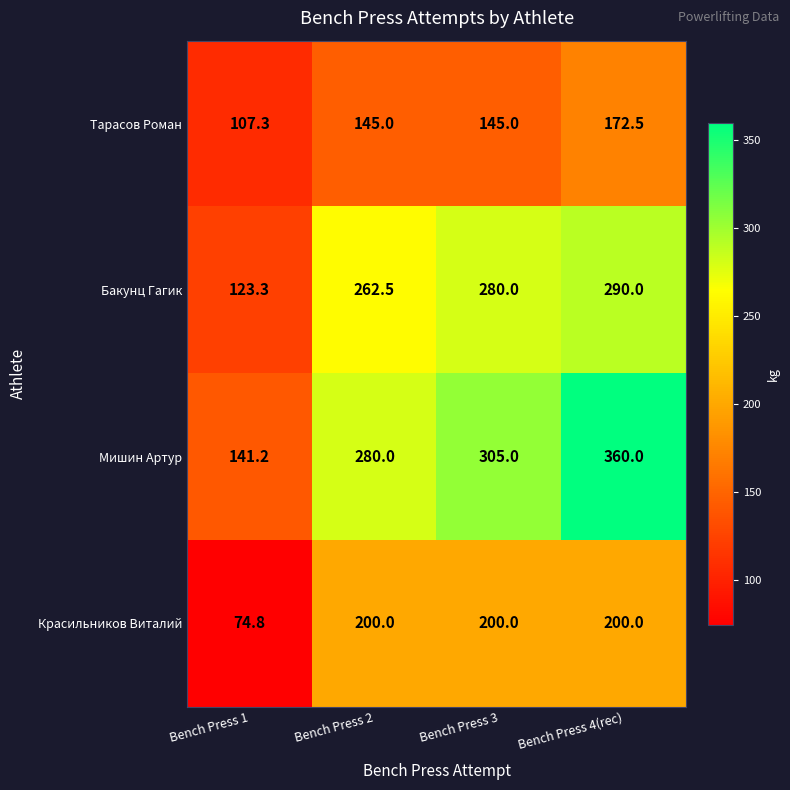

How many categories are shown in the chart?

4